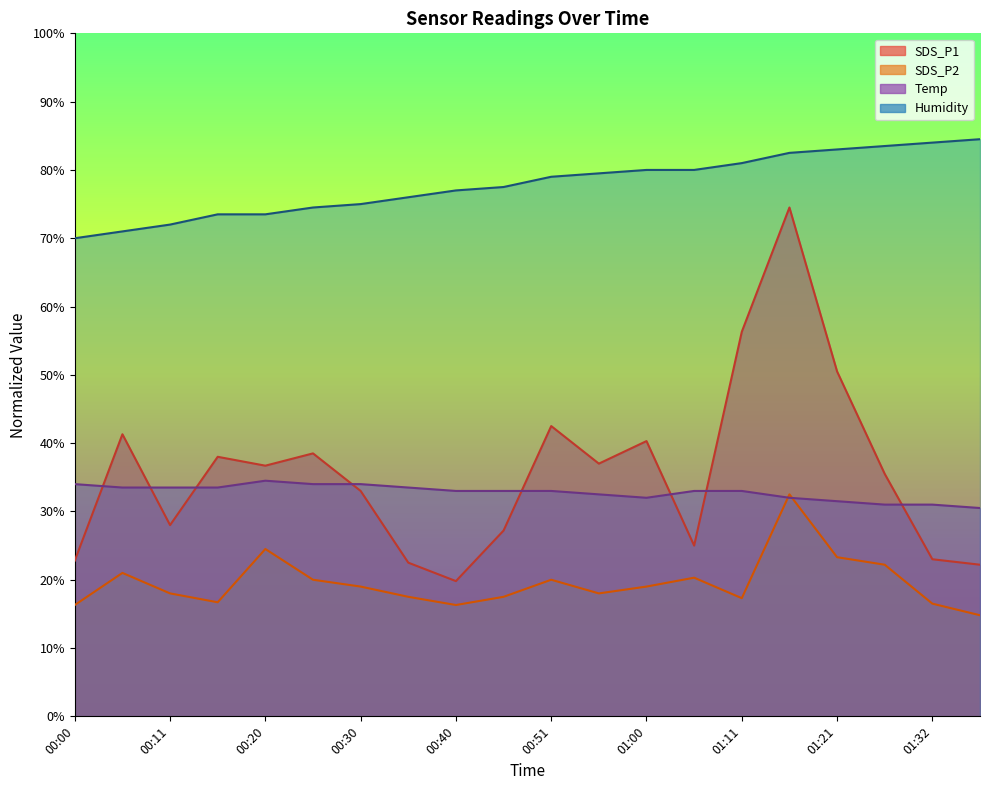

Reading left to right, list all the values displayed in this chart.

SDS_P1: 00:00=22.8	00:05=41.3	00:11=28.0	00:15=38.0	00:20=36.7	00:25=38.5	00:30=33.0	00:35=22.5	00:40=19.8	00:46=27.2	00:51=42.5	00:55=37.0	01:00=40.3	01:06=25.0	01:11=56.3	01:16=74.5	01:21=50.5	01:26=35.5	01:32=23.0	01:37=22.2
SDS_P2: 00:00=16.3	00:05=21.0	00:11=18.0	00:15=16.7	00:20=24.5	00:25=20.0	00:30=19.0	00:35=17.5	00:40=16.3	00:46=17.5	00:51=20.0	00:55=18.0	01:00=19.0	01:06=20.3	01:11=17.3	01:16=32.5	01:21=23.3	01:26=22.2	01:32=16.5	01:37=14.8
Temp: 00:00=34.0	00:05=33.5	00:11=33.5	00:15=33.5	00:20=34.5	00:25=34.0	00:30=34.0	00:35=33.5	00:40=33.0	00:46=33.0	00:51=33.0	00:55=32.5	01:00=32.0	01:06=33.0	01:11=33.0	01:16=32.0	01:21=31.5	01:26=31.0	01:32=31.0	01:37=30.5
Humidity: 00:00=70.0	00:05=71.0	00:11=72.0	00:15=73.5	00:20=73.5	00:25=74.5	00:30=75.0	00:35=76.0	00:40=77.0	00:46=77.5	00:51=79.0	00:55=79.5	01:00=80.0	01:06=80.0	01:11=81.0	01:16=82.5	01:21=83.0	01:26=83.5	01:32=84.0	01:37=84.5